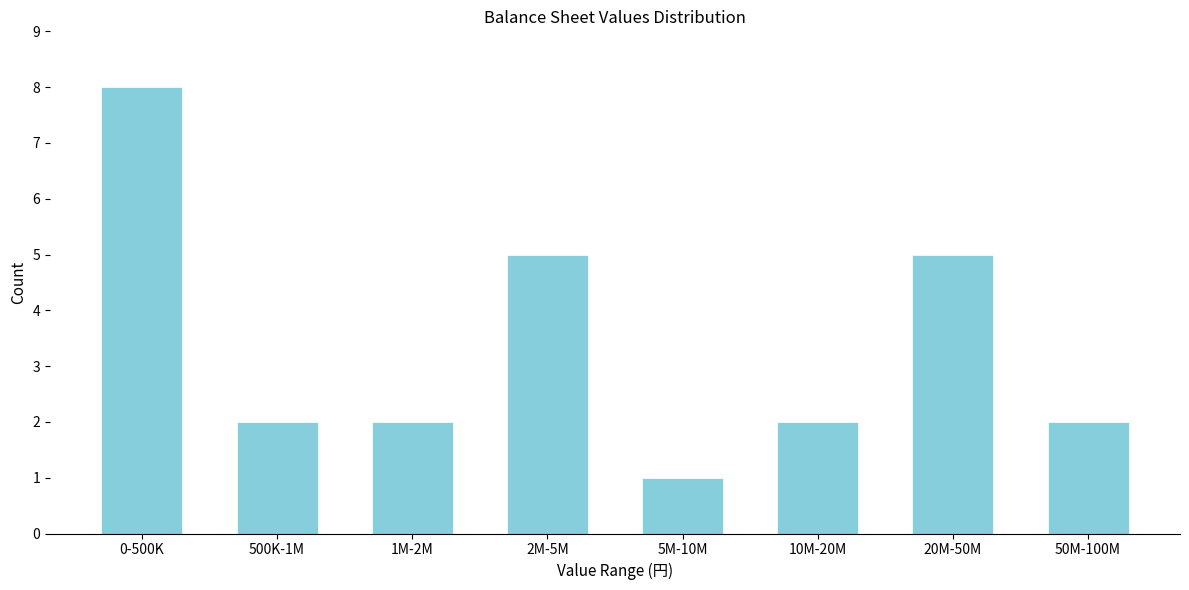

Reading left to right, extract all data points from this chart.

0-500K=8	500K-1M=2	1M-2M=2	2M-5M=5	5M-10M=1	10M-20M=2	20M-50M=5	50M-100M=2